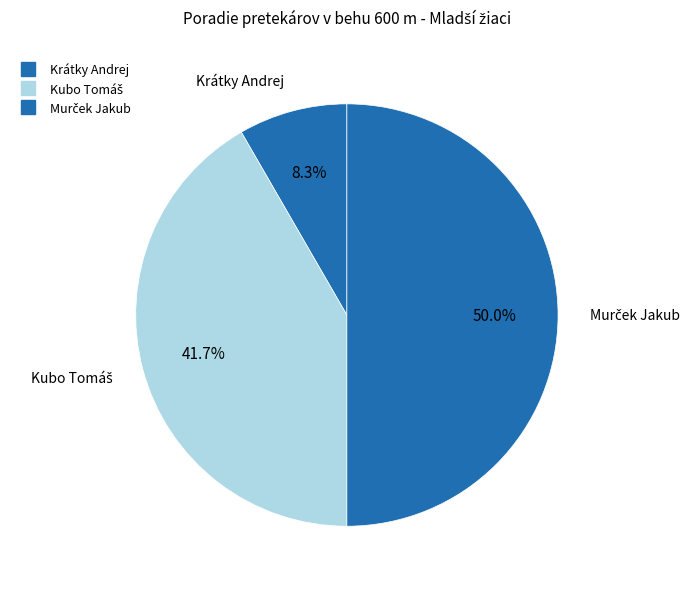

Approximately how many times larger is the value at Krátky Andrej compared to Kubo Tomáš?

0.2